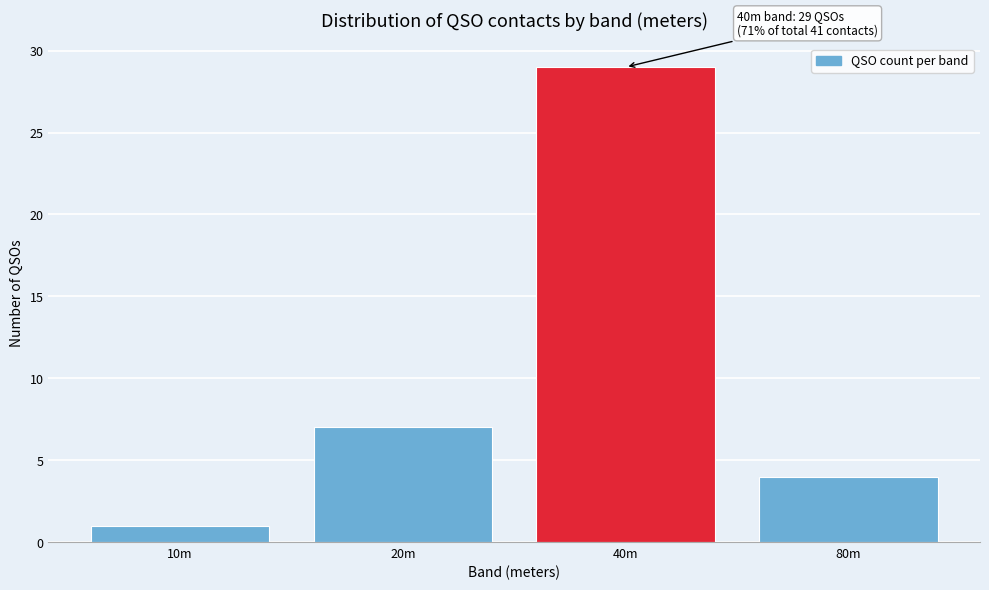

Reading left to right, transcribe all the data shown in this chart.

10m=1	20m=7	40m=29	80m=4